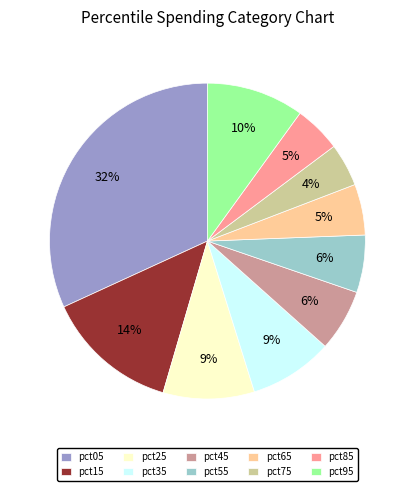

What percentage is the pct15 slice, to the nearest percent?

14%